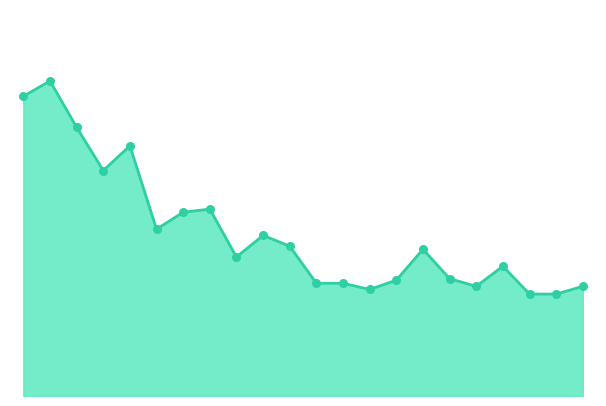

Does the chart have visible grid lines?

No